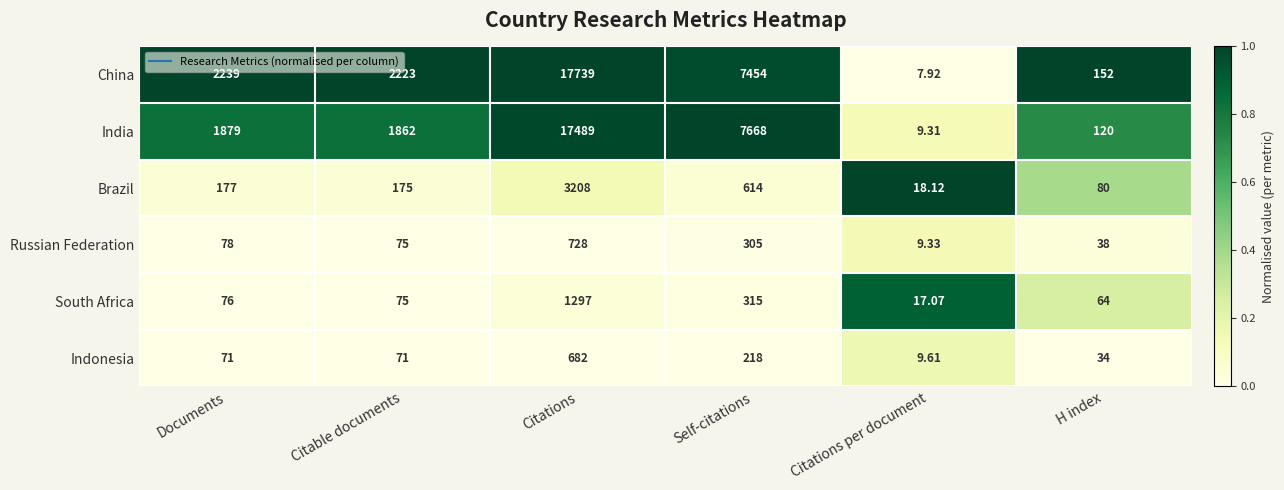

Rank the series at Documents from highest to lowest value.

China, India, Brazil, Russian Federation, South Africa, Indonesia